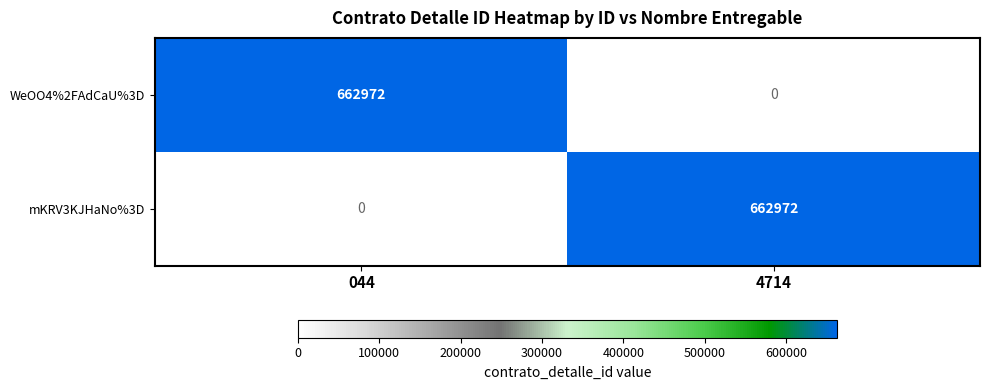

What is the sum of all WeOO4%2FAdCaU%3D values?

662972